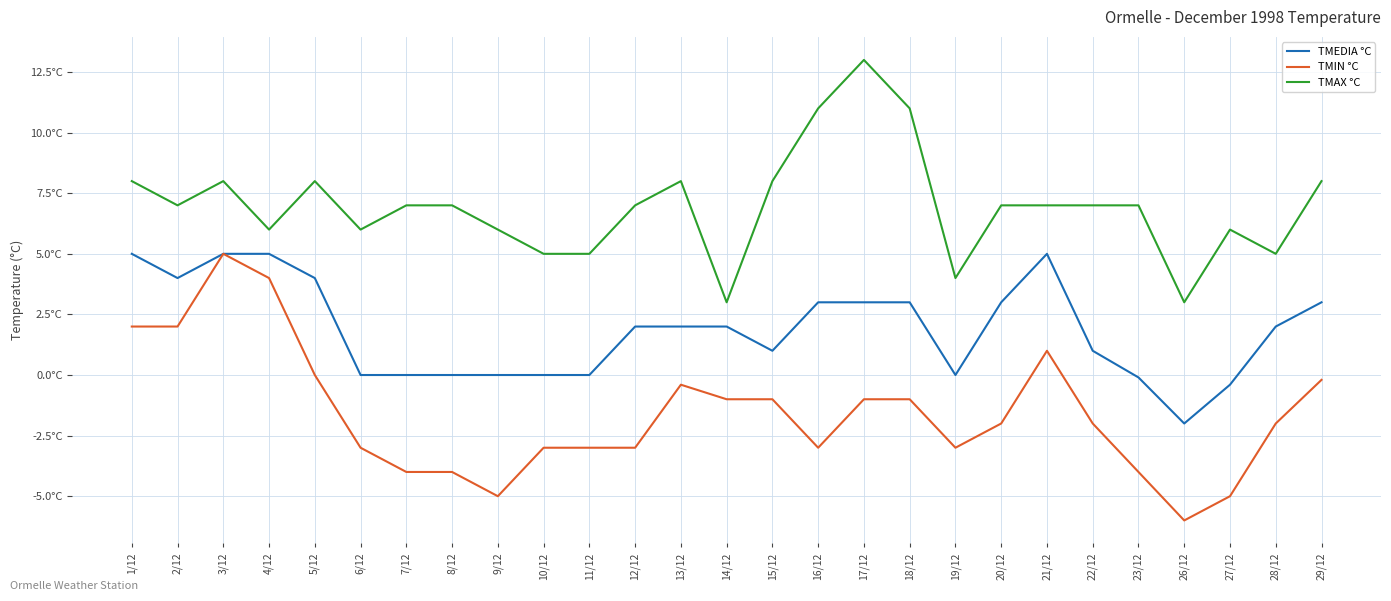

True or false: TMIN °C and TMAX °C intersect in this chart.

False